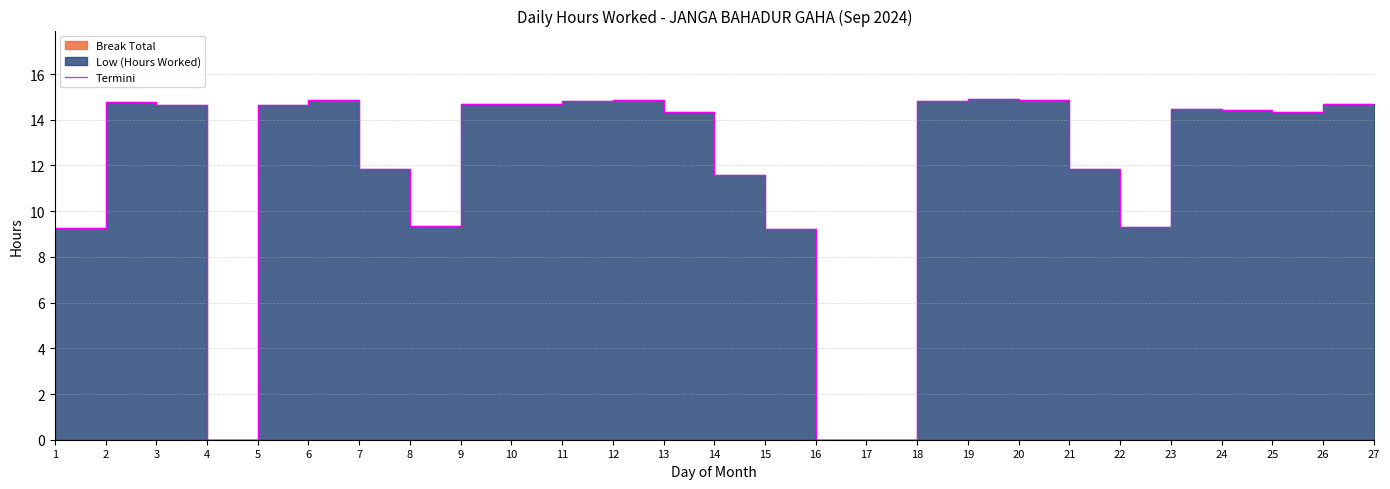

What is the sum of all values?

321.8